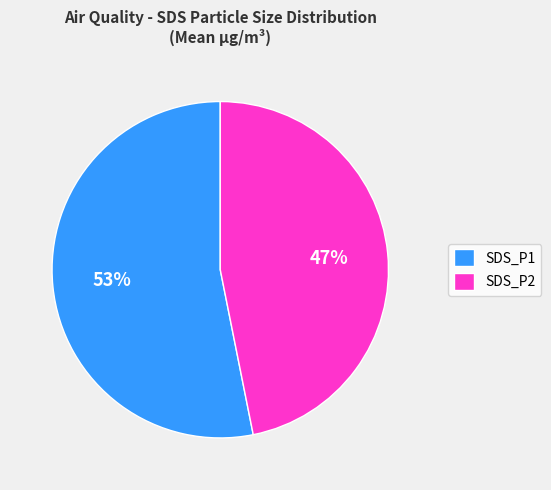

How many segments does this pie chart have?

2